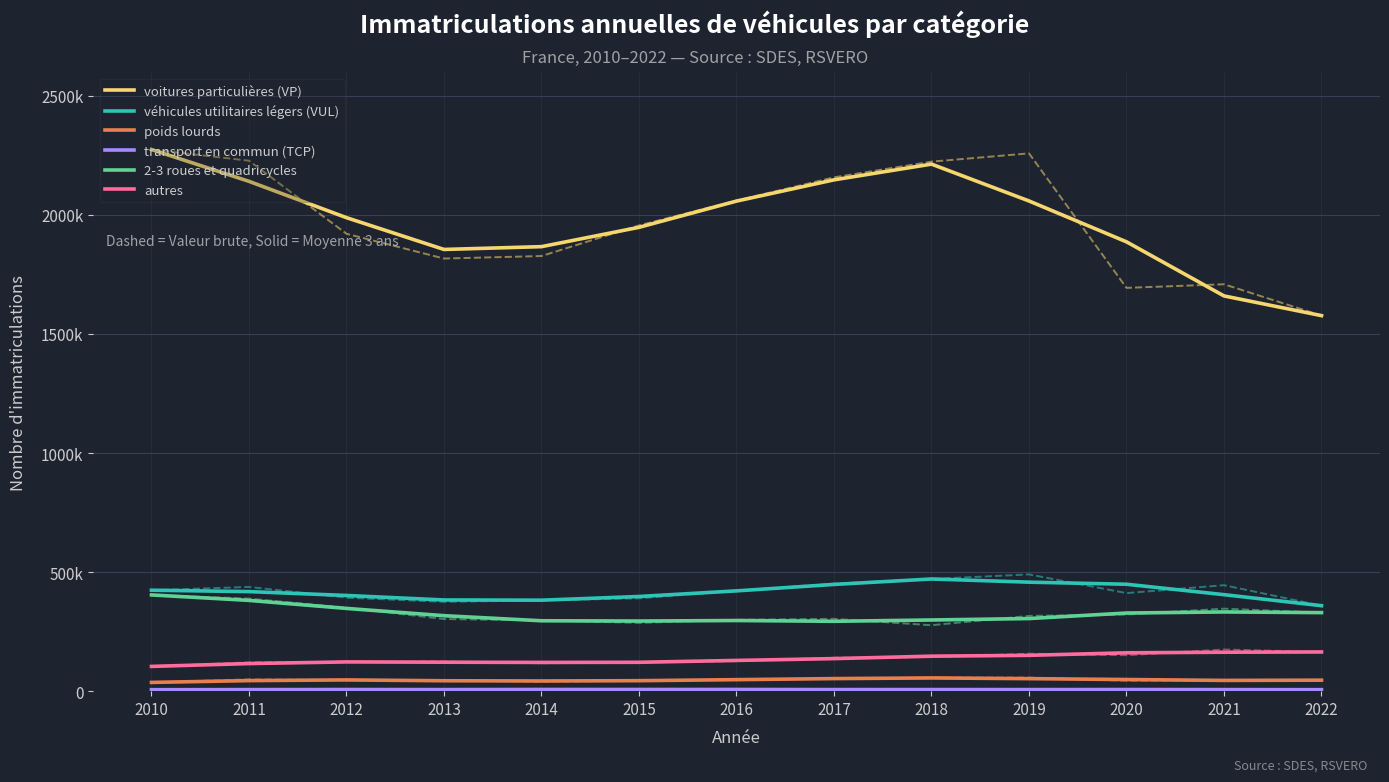

What is the lowest value of the transport en commun (TCP) series?

6157.0